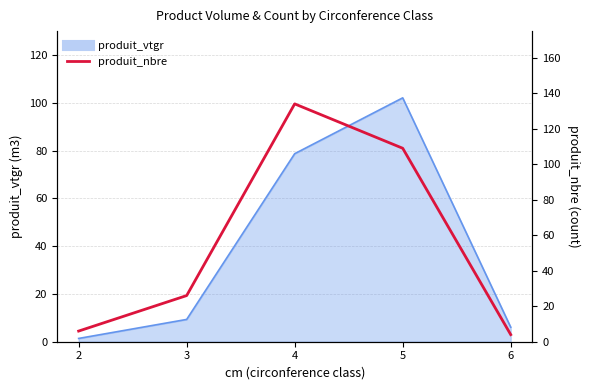

The chart shows a value of 6 at 2. True or false?

True